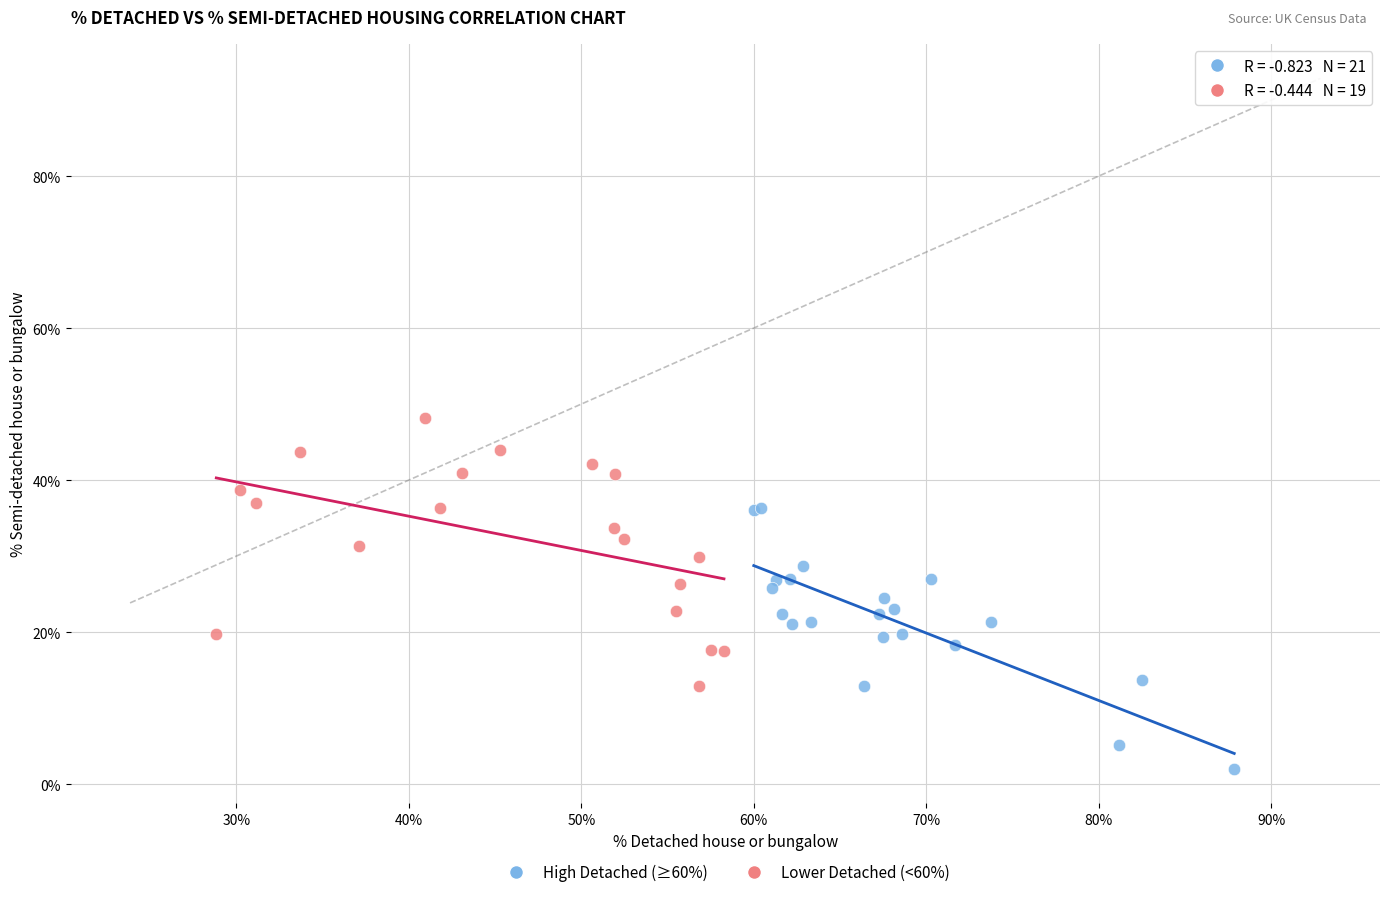

Which series reaches the minimum Y coordinate?

High Detached (≥60%)